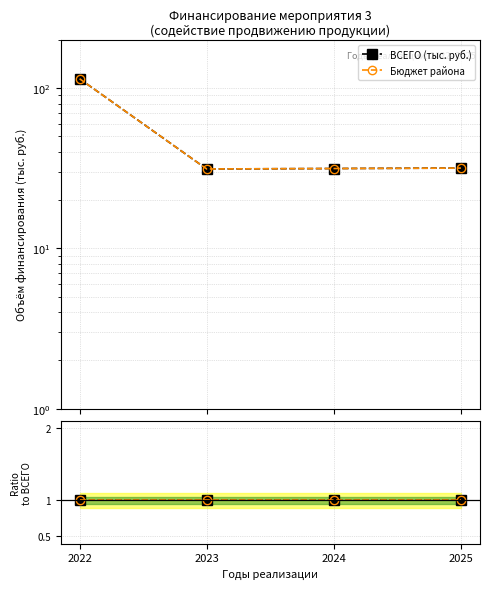

How many interior local valleys does the ВСЕГО (тыс. руб.) series have?

1